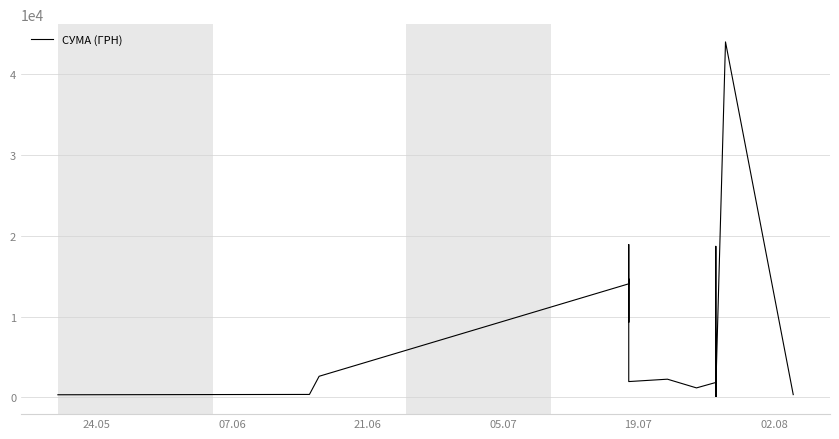

How many values are below 1179?

20